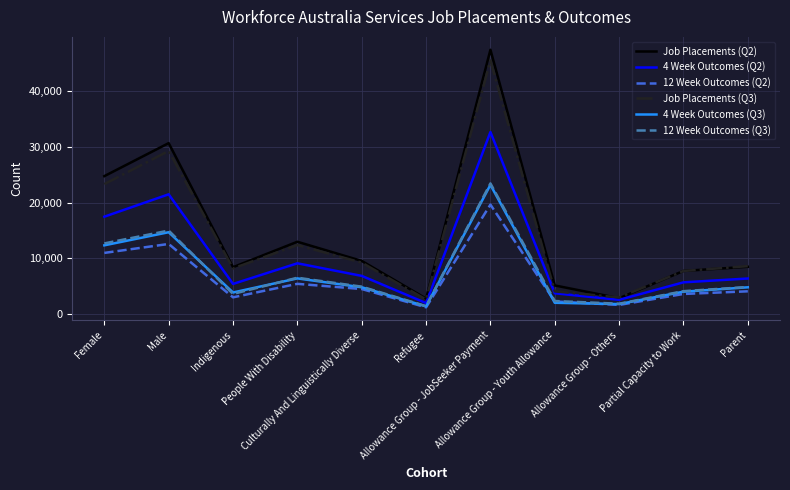

True or false: Job Placements (Q3) and 4 Week Outcomes (Q3) cross at least once.

False